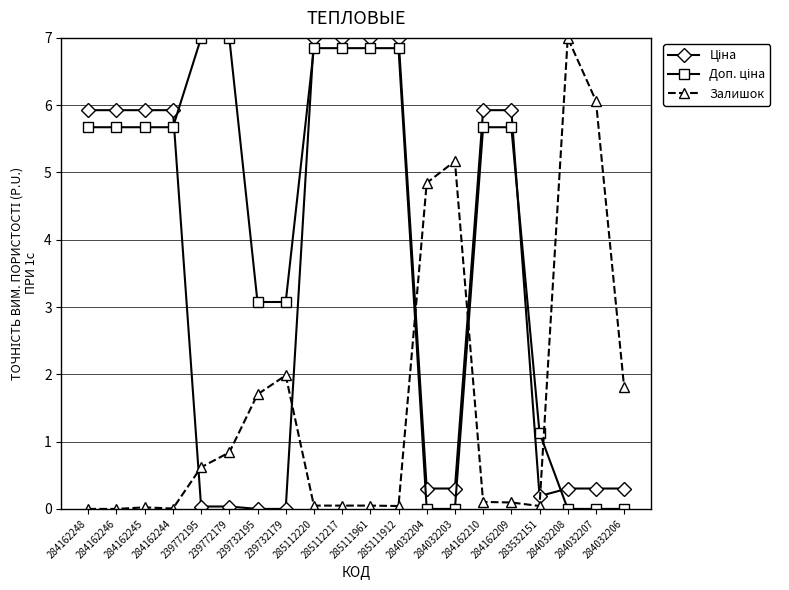

What is the average value of the Залишок series?

1.5